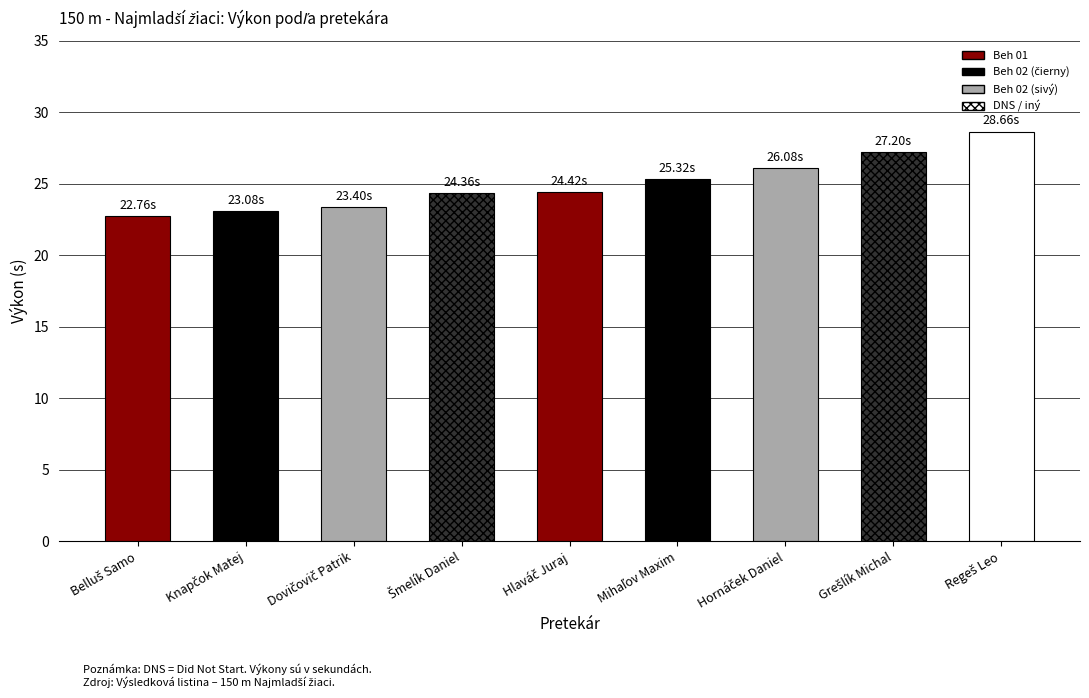

Are the bars grouped side by side (vs. stacked)?

No